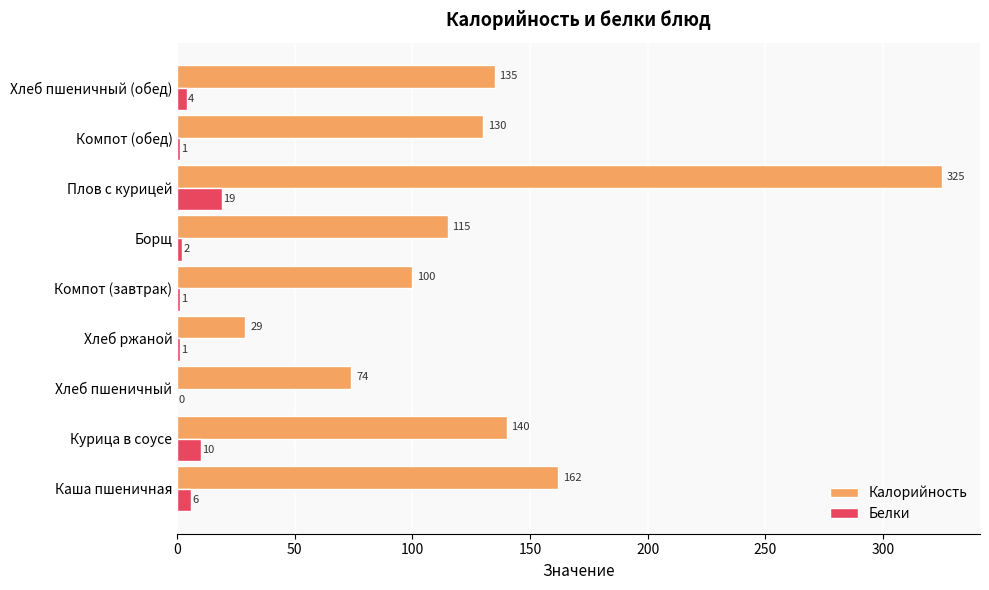

Is it true that Белки equals 10 at Курица в соусе?

True